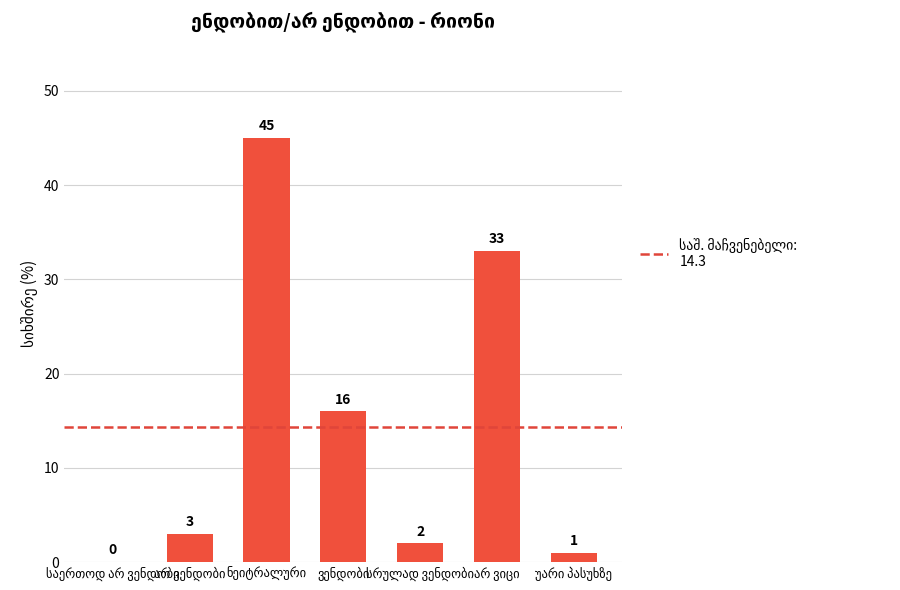

What is the average value?

14